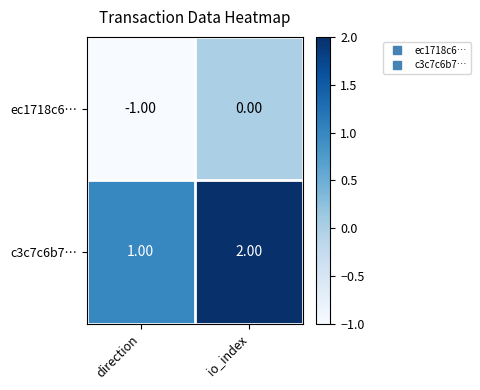

Rank the series by their average value, from highest to lowest.

c3c7c6b7…, ec1718c6…